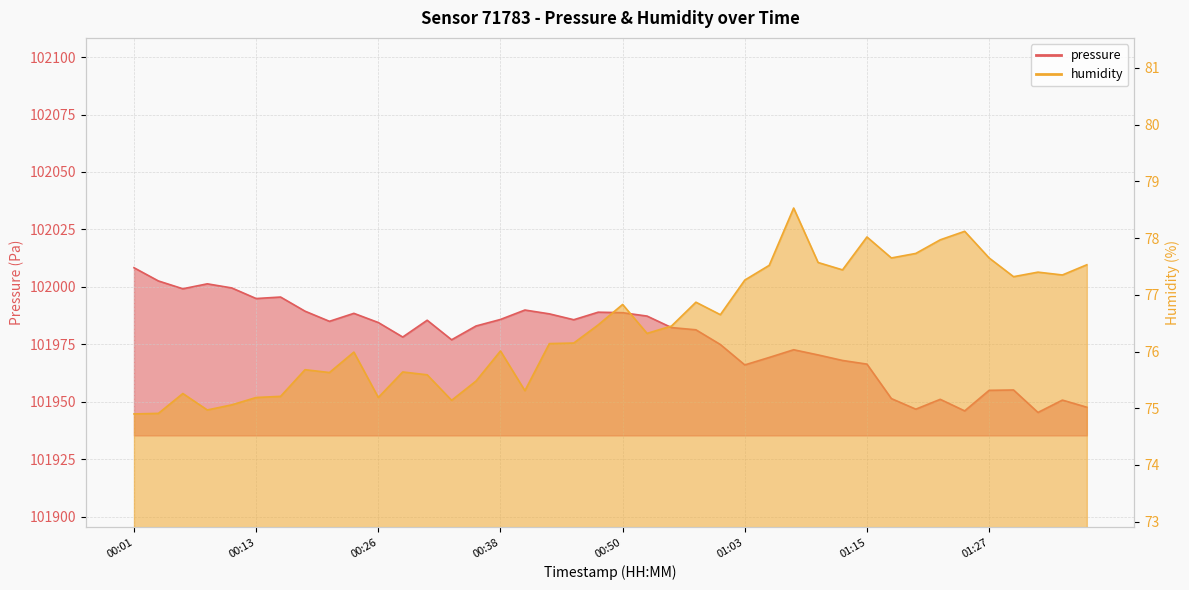

How many lines are shown in the chart?

2